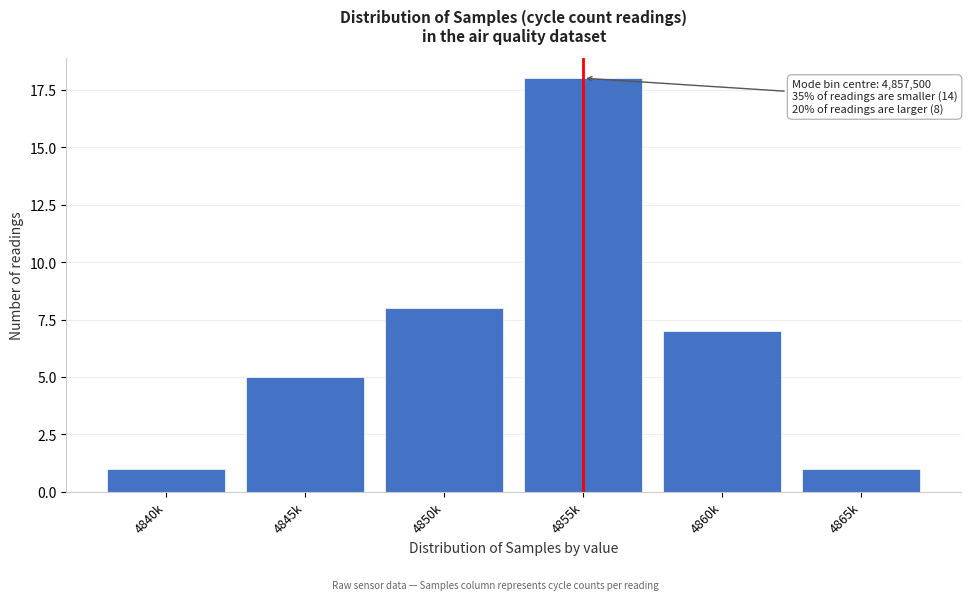

Reading left to right, transcribe all the data shown in this chart.

4840k=1	4845k=5	4850k=8	4855k=18	4860k=7	4865k=1